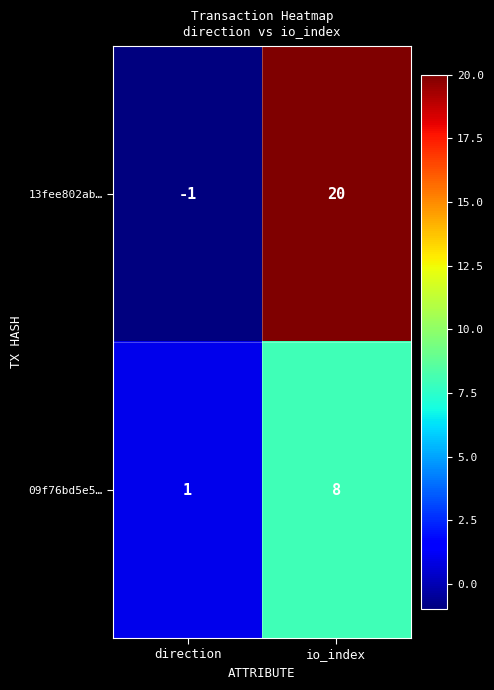

Which series has the largest total across all categories?

13fee802ab…